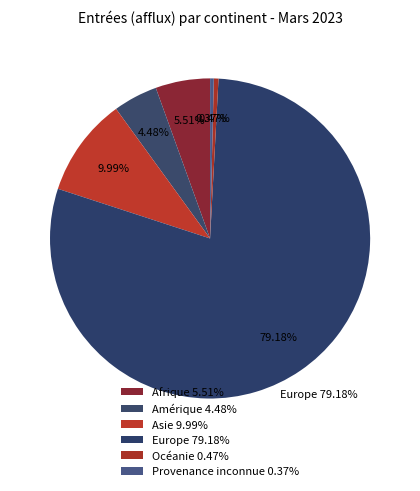

To the nearest percent, what is the combined percentage of Asie and Amérique?

14%